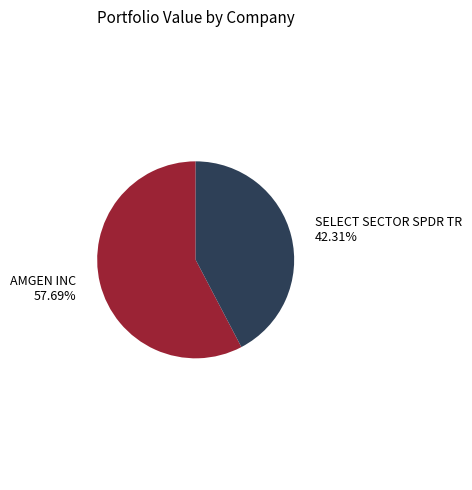

Is there a majority slice in this chart?

Yes